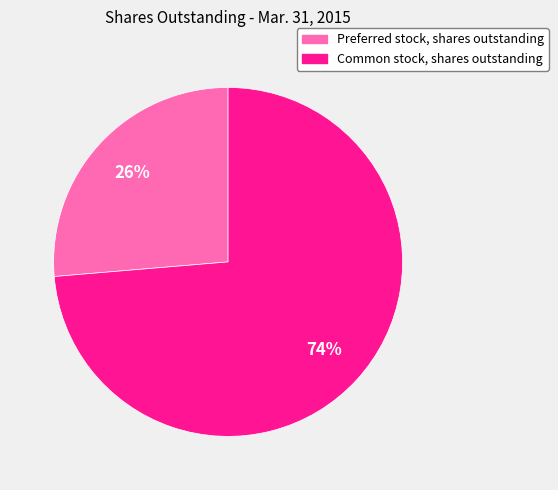

What is the ratio of the value at Preferred stock, shares outstanding to the value at Common stock, shares outstanding?

0.4